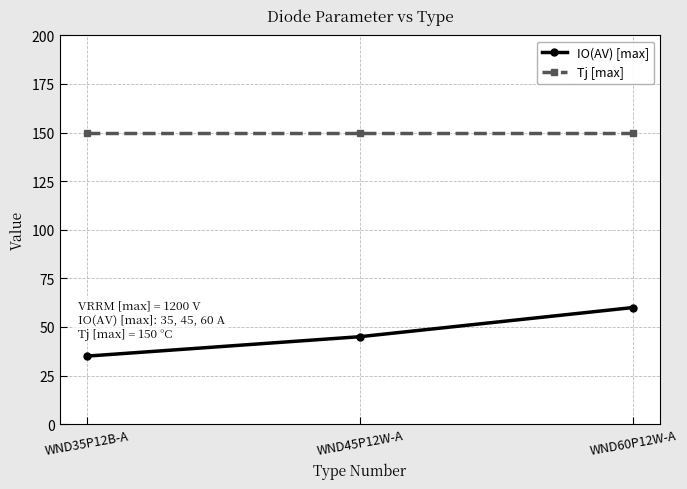

At which label is IO(AV) [max] closest to 47?

WND45P12W-A